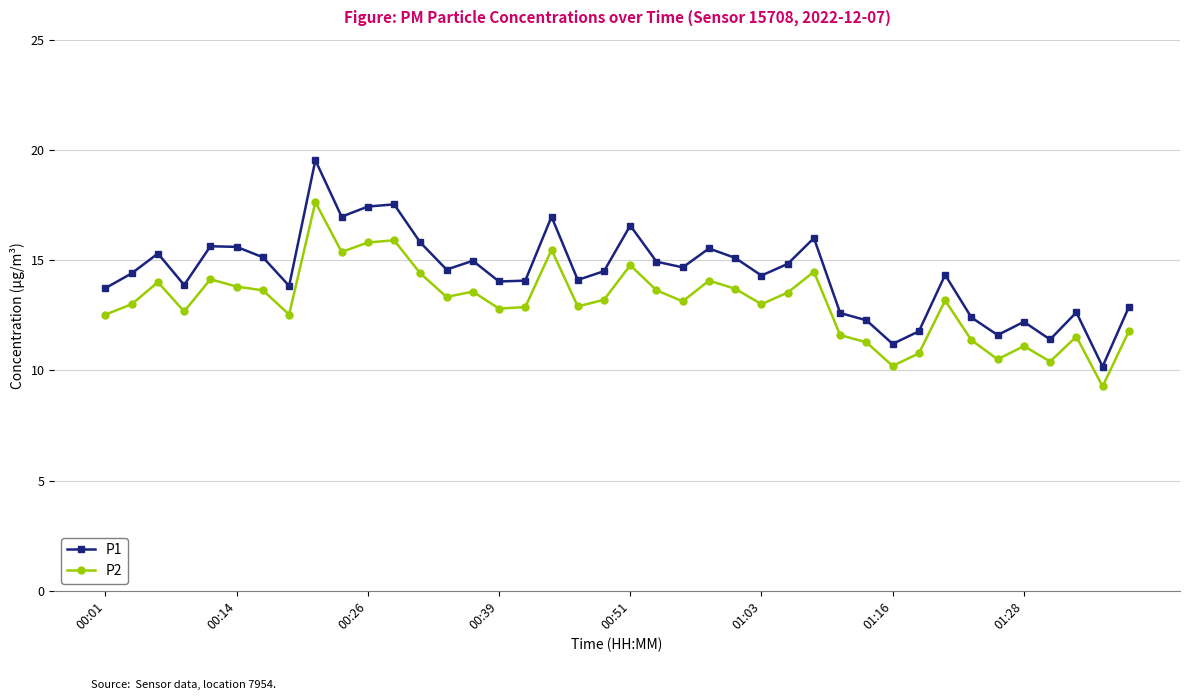

What is the value of the P1 point at the 7th from the left?

15.1